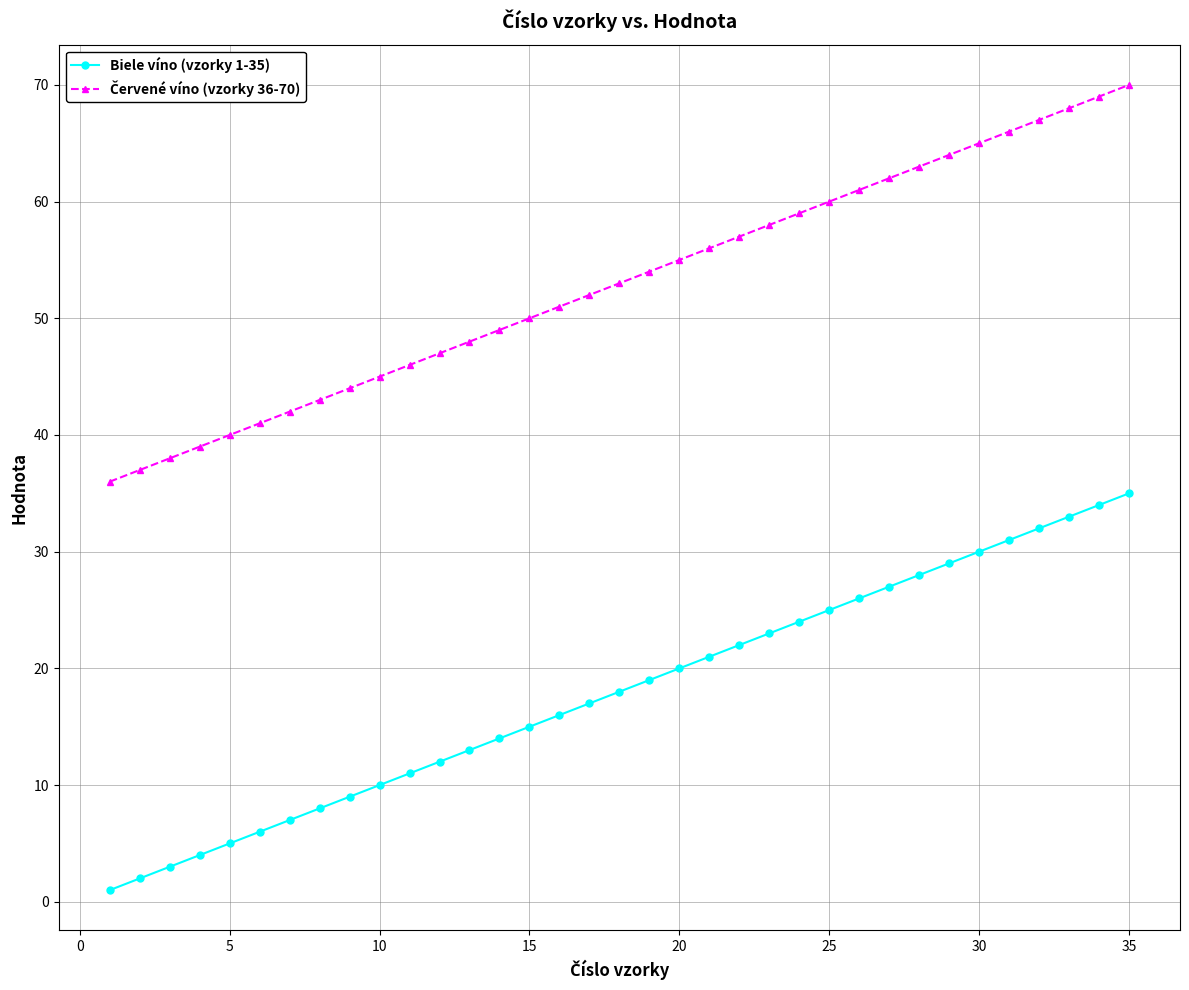

What is the maximum value shown in the chart?

70